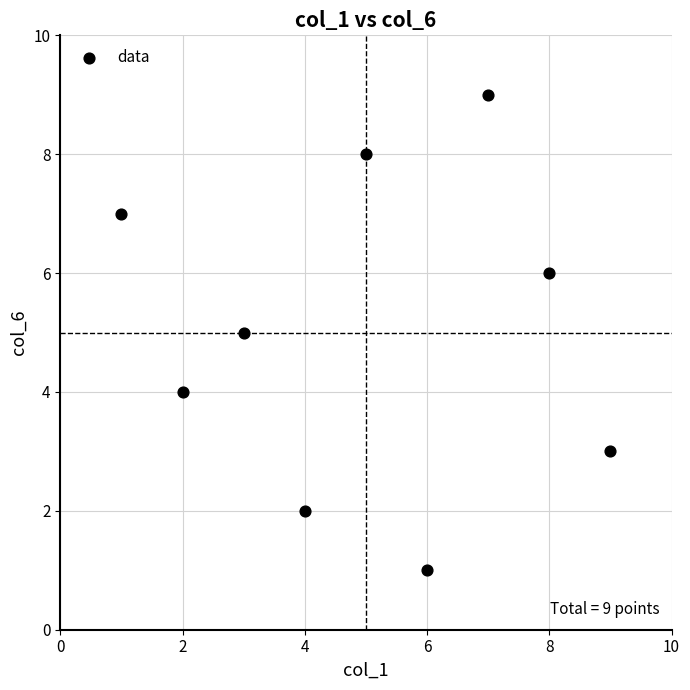

What is the average X value?

5